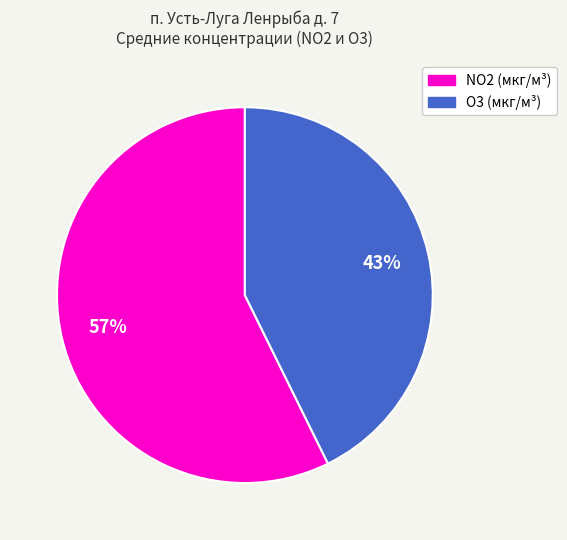

Count the number of slices in the pie.

2